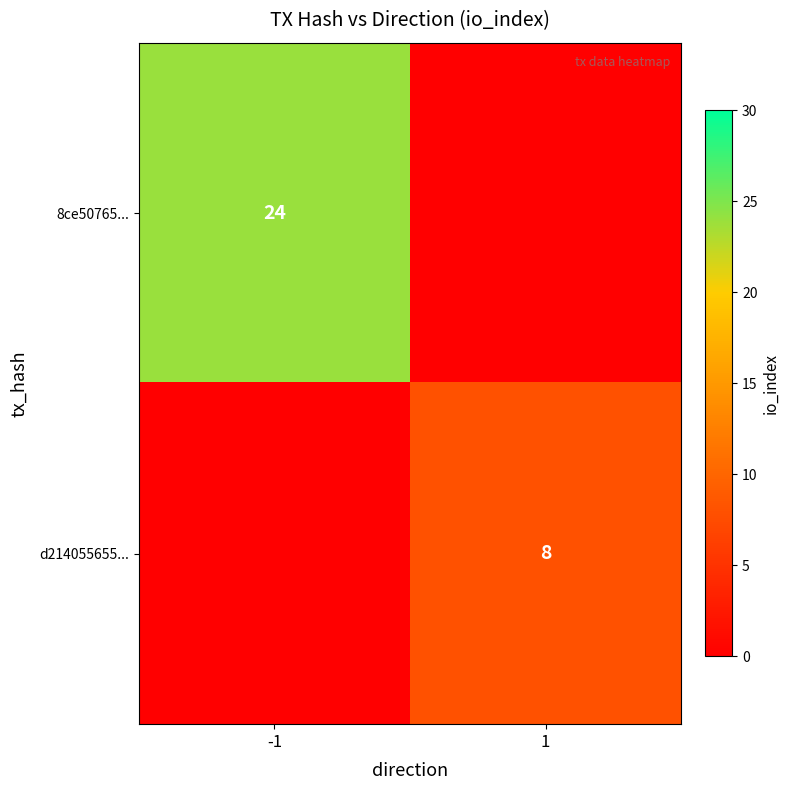

Is it true that 8ce50765... equals 24 at -1?

True